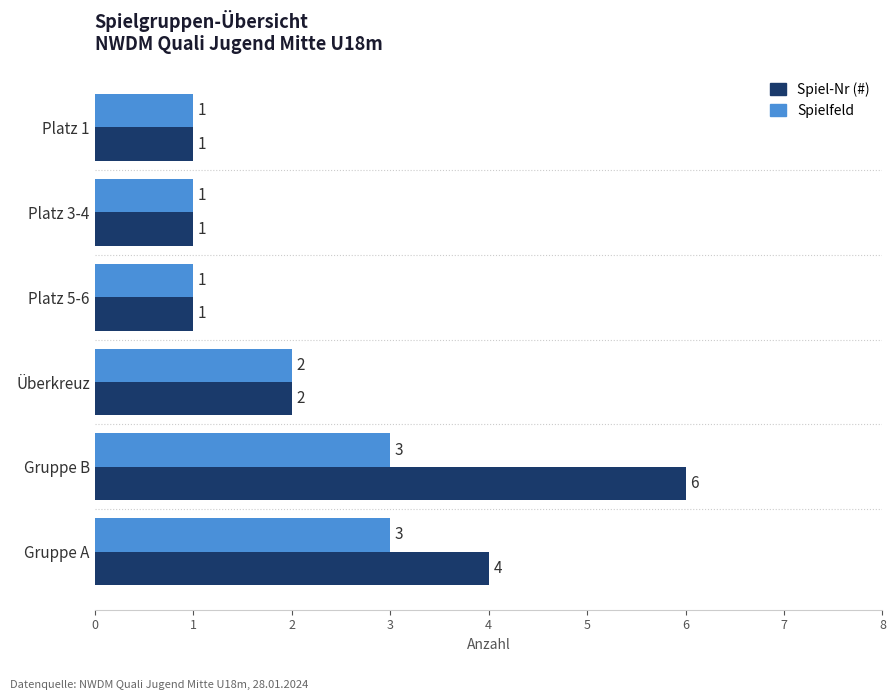

Is it true that Spiel-Nr (#) equals 2 at Überkreuz?

True